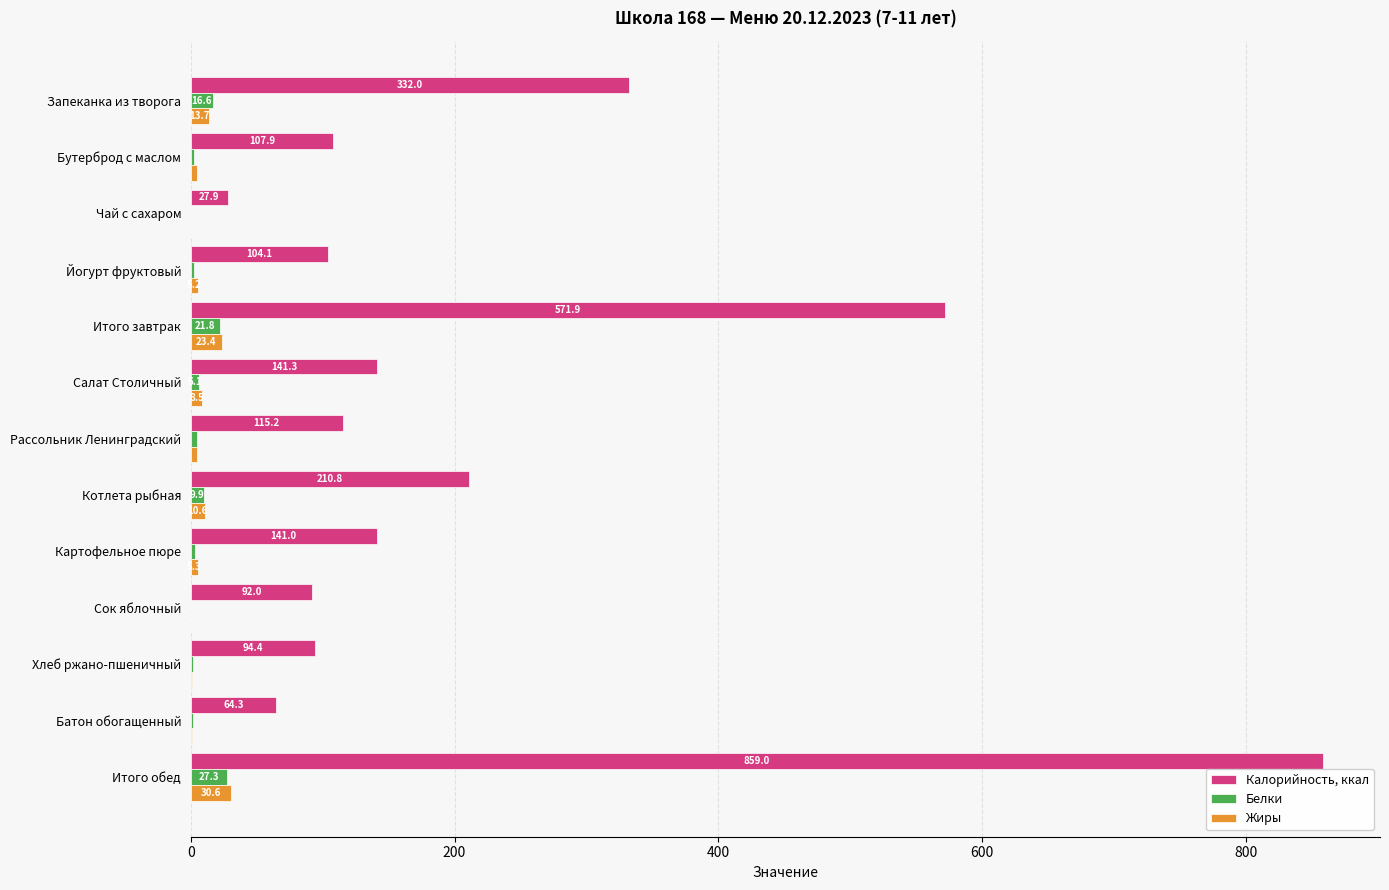

The Калорийность, ккал series shows 36.7 at Хлеб ржано-пшеничный. True or false?

False